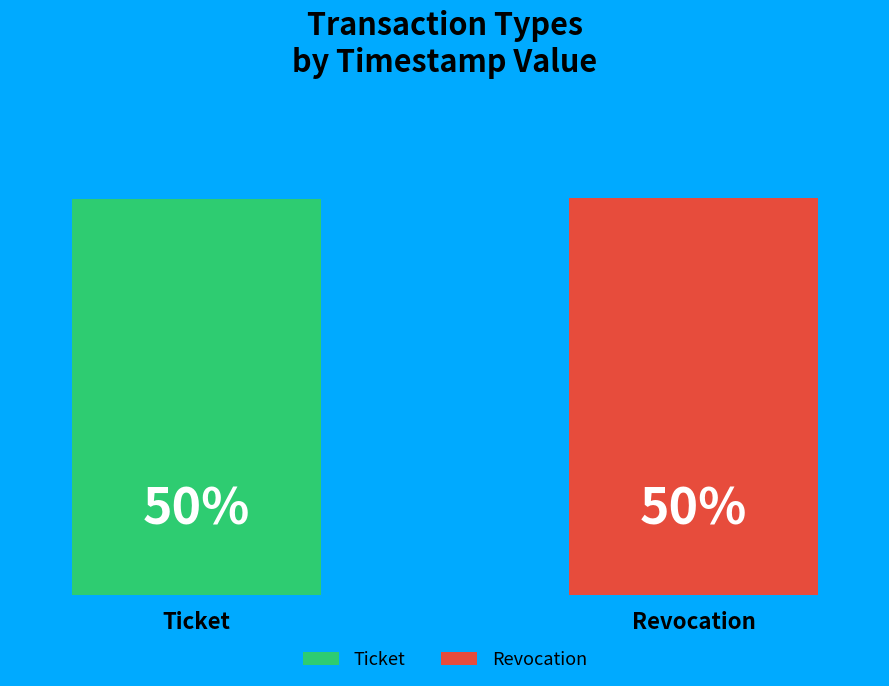

How many groups of bars are there?

1